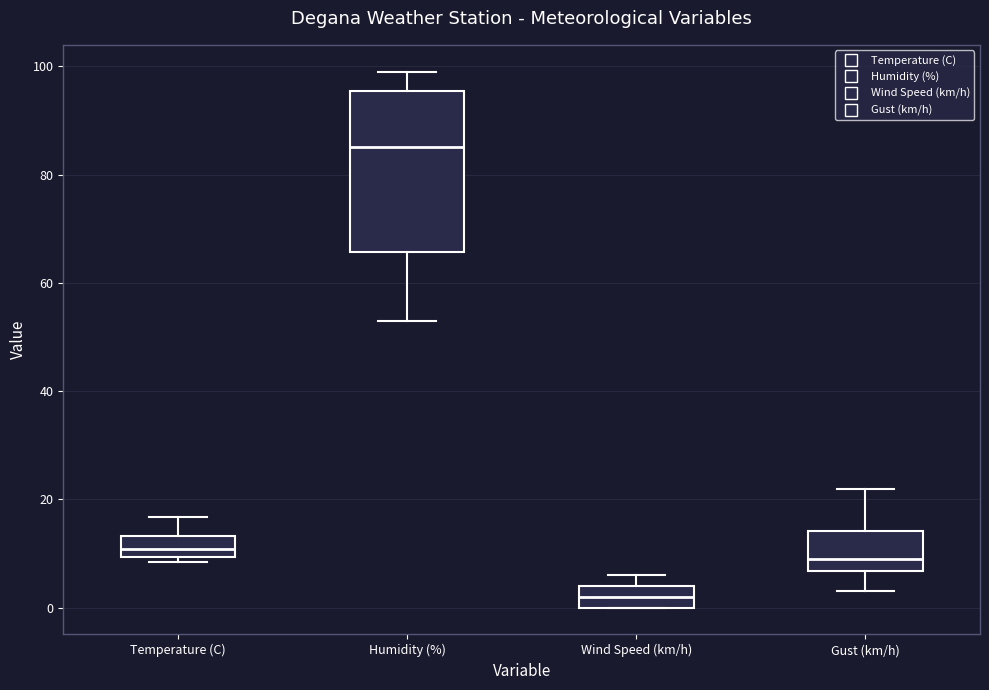

Reading left to right, transcribe this box plot: for each box, give where its median line is, the range the box spans, and where its two whiskers end, as read against the y-axis. The values are not printed on the chart, so give them approximately, as read against the axis.

Temperature (C): median 10 (inside the box), box 10 to 14, whiskers 8 to 16
Humidity (%): median 86, box 66 to 96, whiskers 54 to 100
Wind Speed (km/h): median 2, box 0 to 4, whiskers 0 to 6
Gust (km/h): median 10, box 6 to 14, whiskers 4 to 22